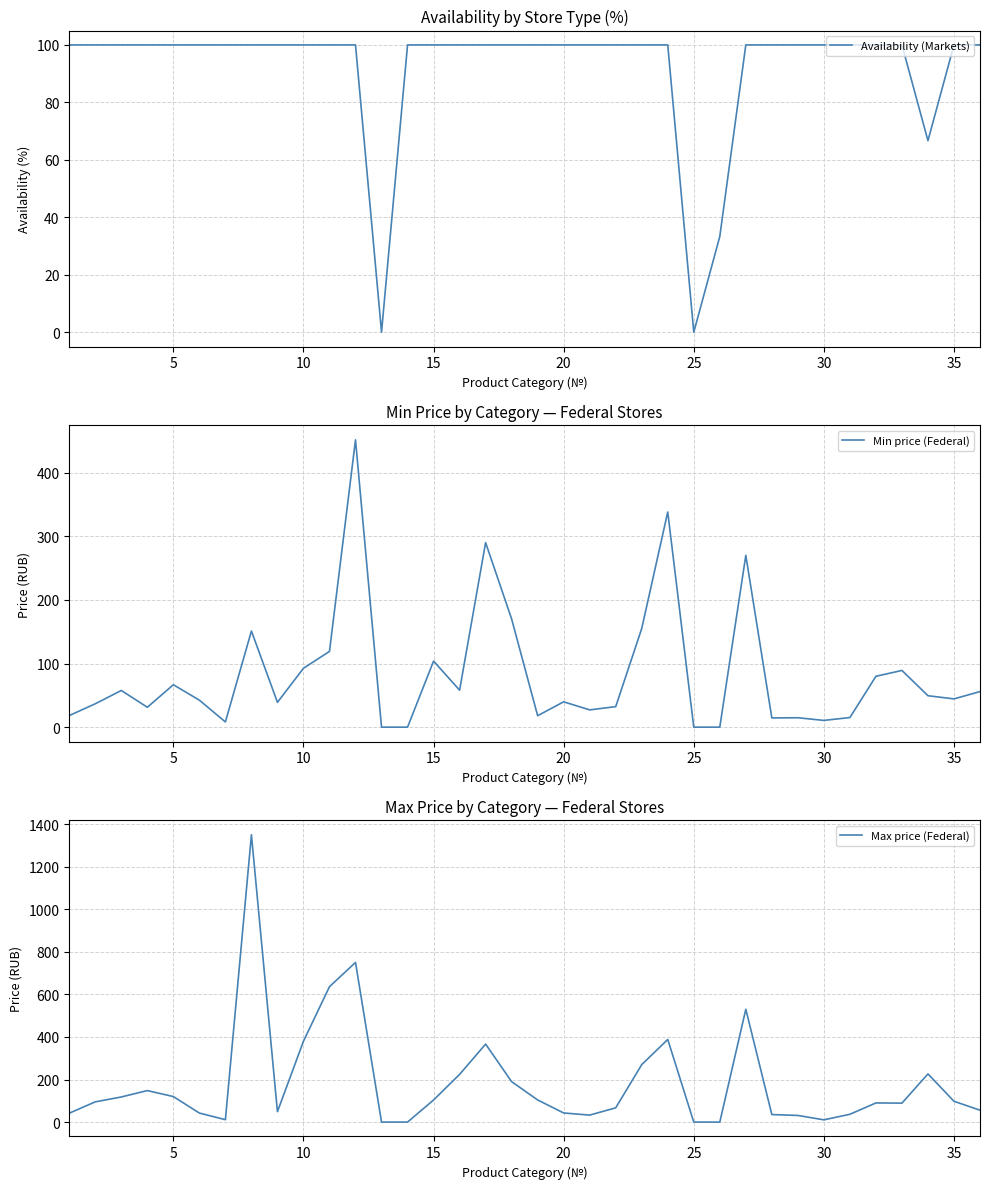

At how many categories does at least one series exceed 549?

3